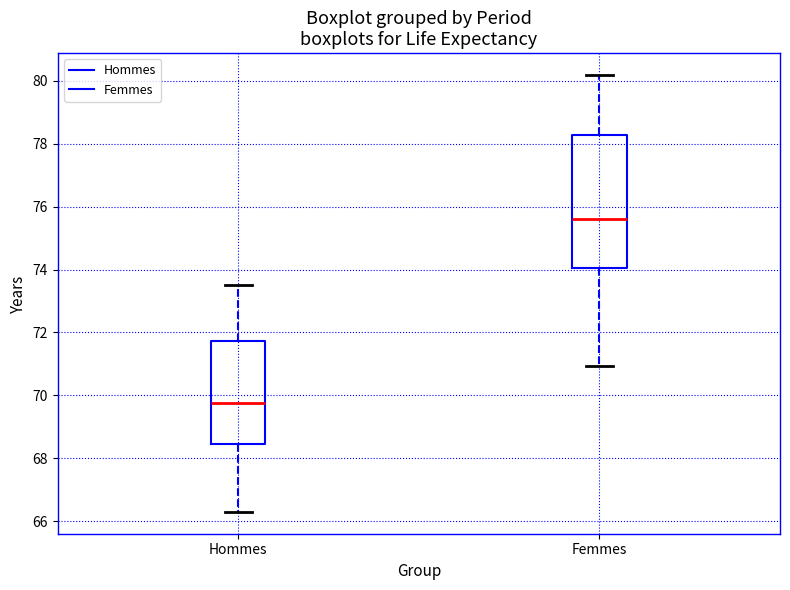

Reading left to right, transcribe this box plot: for each box, give where its median line is, the range the box spans, and where its two whiskers end, as read against the y-axis. The values are not printed on the chart, so give them approximately, as read against the axis.

Hommes: median 69.8, box 68.4 to 71.8, whiskers 66.2 to 73.6
Femmes: median 75.6, box 74.0 to 78.2, whiskers 71.0 to 80.2